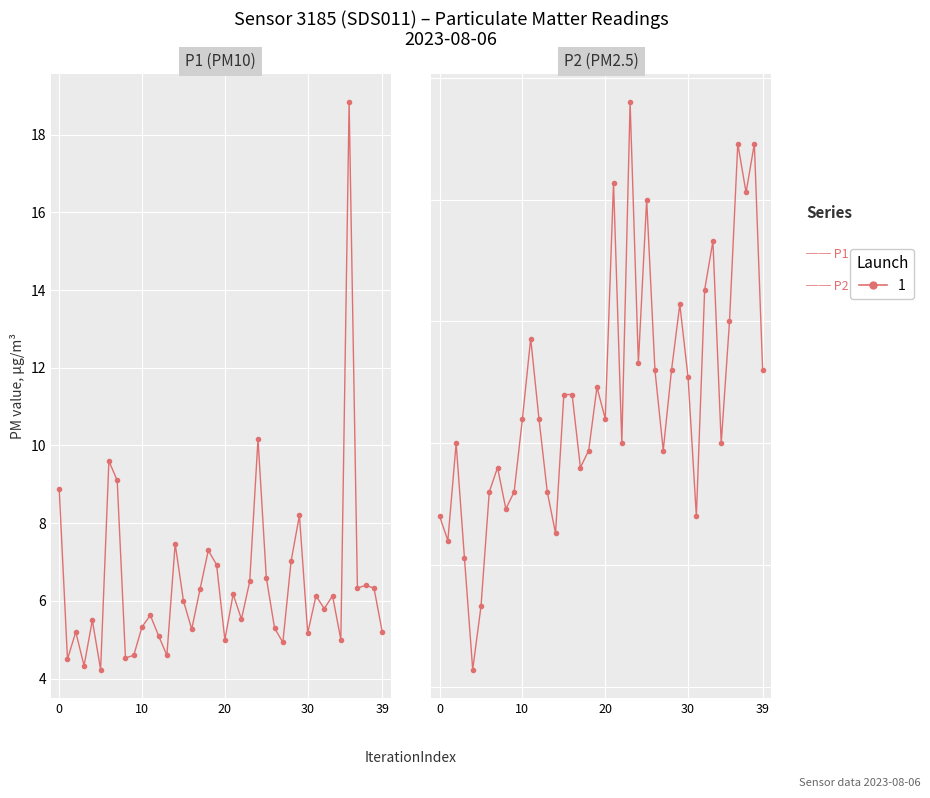

True or false: P1 and P2 cross at least once.

False